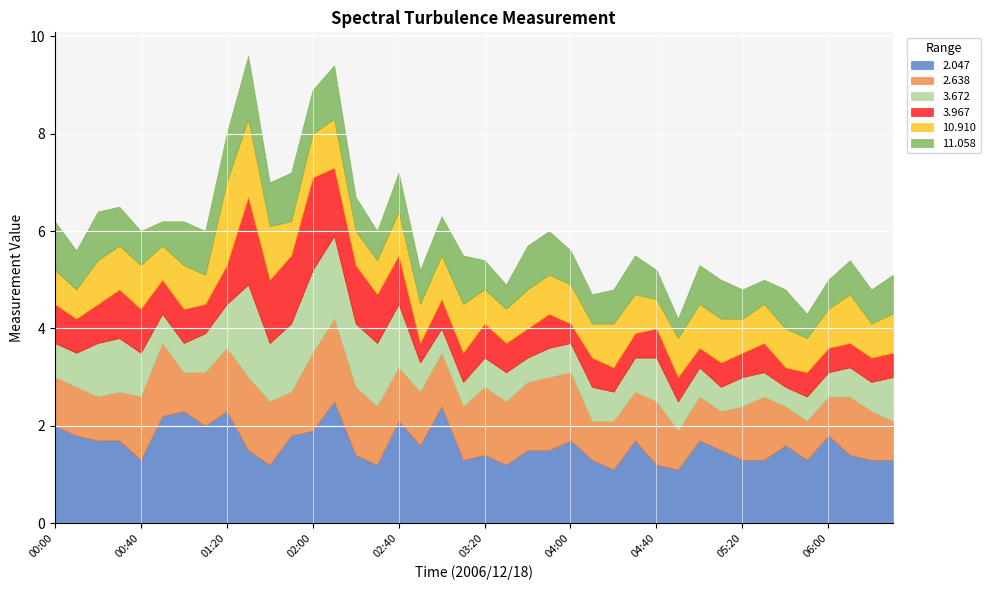

Reading right to left, what are all the values shown in this chart?

2.047: 1.3	1.3	1.4	1.8	1.3	1.6	1.3	1.3	1.5	1.7	1.1	1.2	1.7	1.1	1.3	1.7	1.5	1.5	1.2	1.4	1.3	2.4	1.6	2.1	1.2	1.4	2.5	1.9	1.8	1.2	1.5	2.3	2.0	2.3	2.2	1.3	1.7	1.7	1.8	2.0
2.638: 0.8	1.0	1.2	0.8	0.8	0.8	1.3	1.1	0.8	0.9	0.8	1.3	1.0	1.0	0.8	1.4	1.5	1.4	1.3	1.4	1.1	1.1	1.1	1.1	1.2	1.4	1.7	1.6	0.9	1.3	1.5	1.3	1.1	0.8	1.5	1.3	1.0	0.9	1.0	1.0
3.672: 0.9	0.6	0.6	0.5	0.5	0.4	0.5	0.6	0.5	0.6	0.6	0.9	0.7	0.6	0.7	0.6	0.6	0.5	0.6	0.6	0.5	0.5	0.6	1.3	1.3	1.3	1.7	1.7	1.4	1.2	1.9	0.9	0.8	0.6	0.6	0.9	1.1	1.1	0.7	0.7
3.967: 0.5	0.5	0.5	0.5	0.5	0.4	0.6	0.5	0.5	0.4	0.5	0.6	0.5	0.5	0.6	0.4	0.7	0.6	0.6	0.7	0.6	0.6	0.4	1.0	1.0	1.2	1.4	1.9	1.4	1.3	1.8	0.8	0.6	0.7	0.7	0.9	1.0	0.8	0.7	0.8
10.910: 0.8	0.7	1.0	0.8	0.7	0.8	0.8	0.7	0.9	0.9	0.8	0.6	0.8	0.9	0.7	0.8	0.8	0.8	0.7	0.7	1.0	0.9	0.8	0.9	0.7	0.7	1.0	0.9	0.7	1.1	1.6	1.7	0.6	0.9	0.7	0.9	0.9	0.9	0.6	0.7
11.058: 0.8	0.7	0.7	0.6	0.5	0.8	0.5	0.6	0.8	0.8	0.4	0.6	0.8	0.7	0.6	0.7	0.9	0.9	0.5	0.6	1.0	0.8	0.7	0.8	0.6	0.7	1.1	0.9	1.0	0.9	1.3	1.0	0.9	0.9	0.5	0.7	0.8	1.0	0.8	1.0